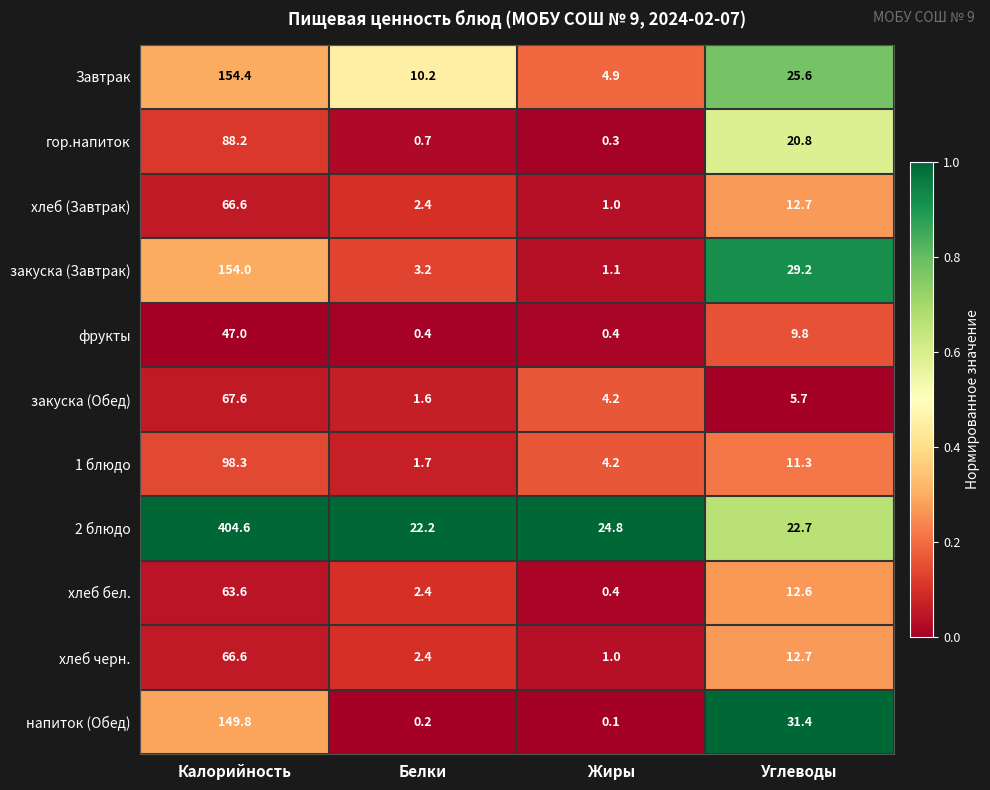

How many distinct data groups are displayed?

11